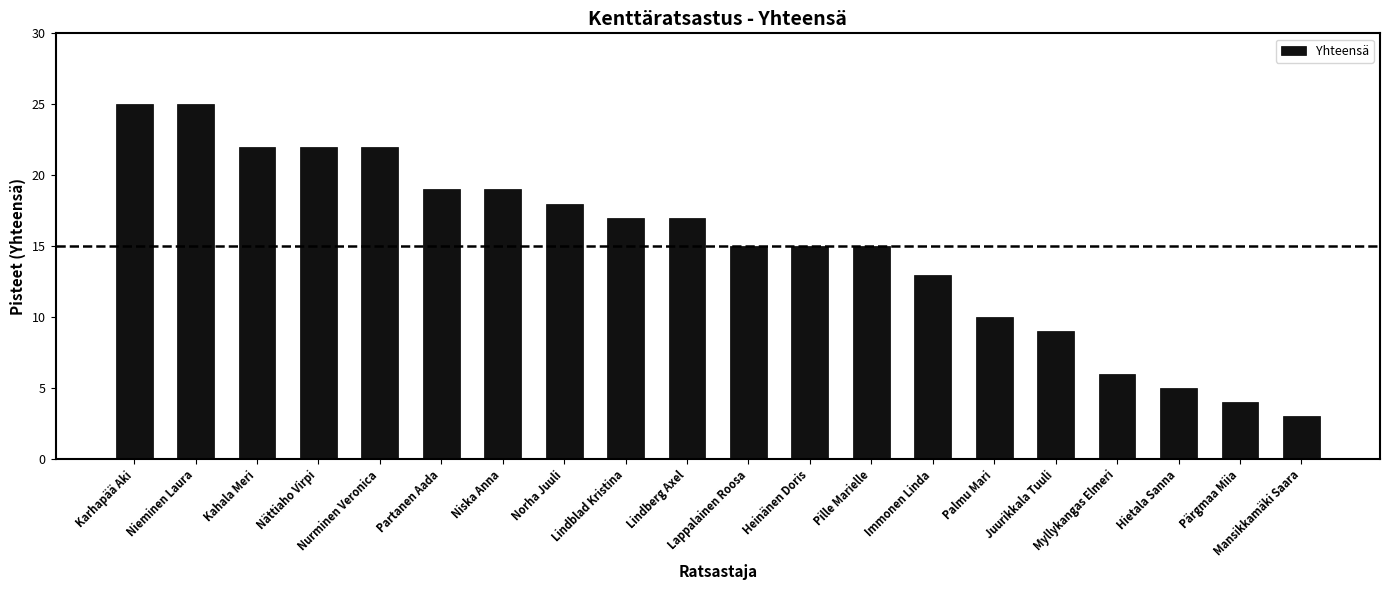

What is the average value?

15